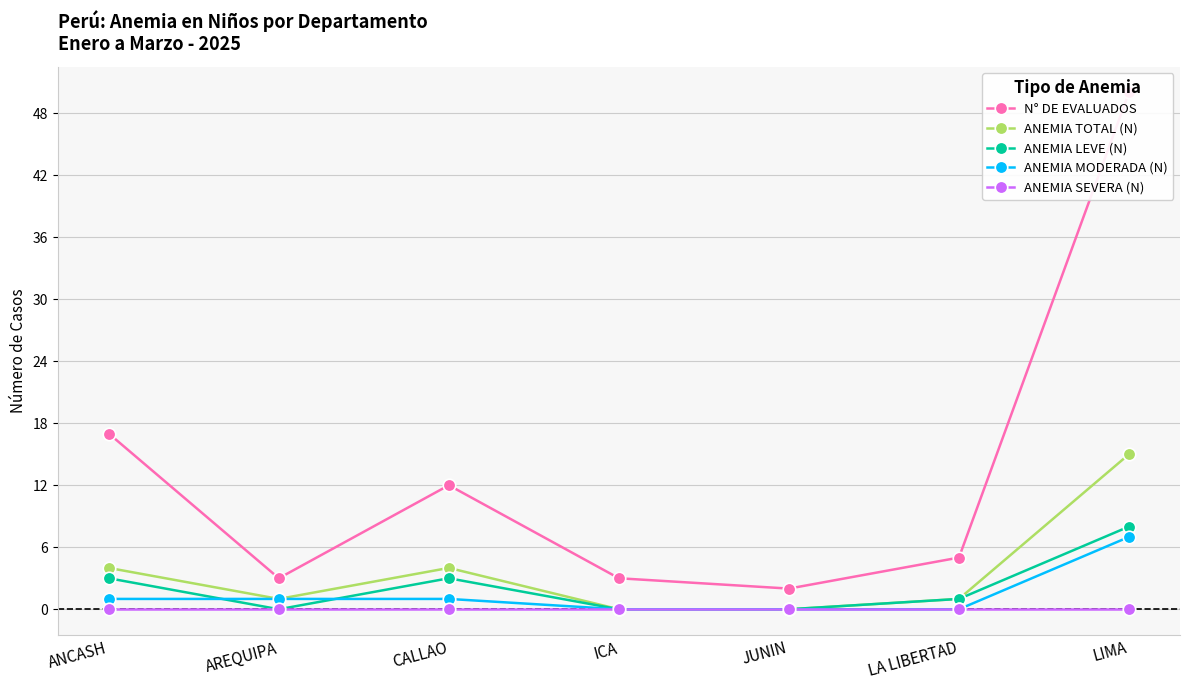

List the series in order of their peak value, lowest first.

ANEMIA SEVERA (N), ANEMIA MODERADA (N), ANEMIA LEVE (N), ANEMIA TOTAL (N), N° DE EVALUADOS